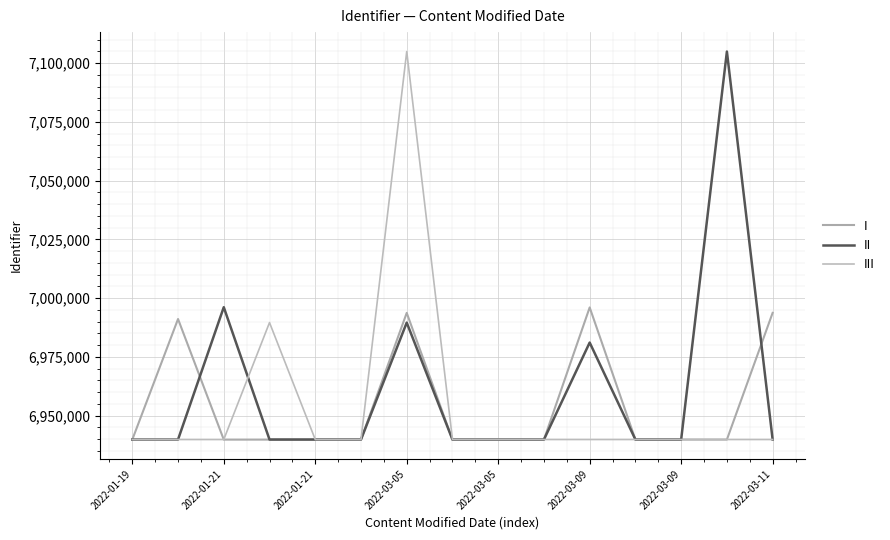

Which series has the largest total across all categories?

II